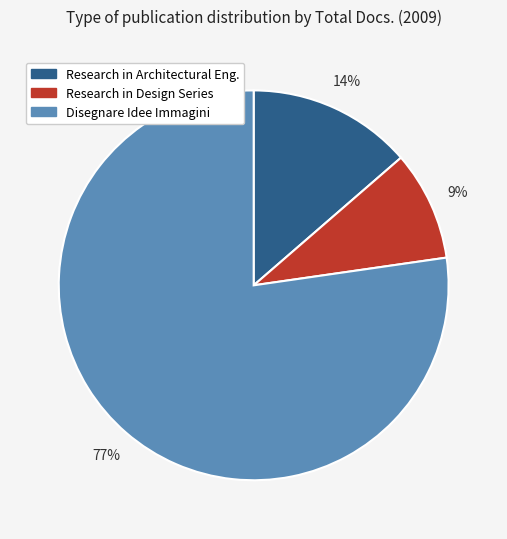

To the nearest percent, what is the difference between the largest and smallest slice percentages?

68%